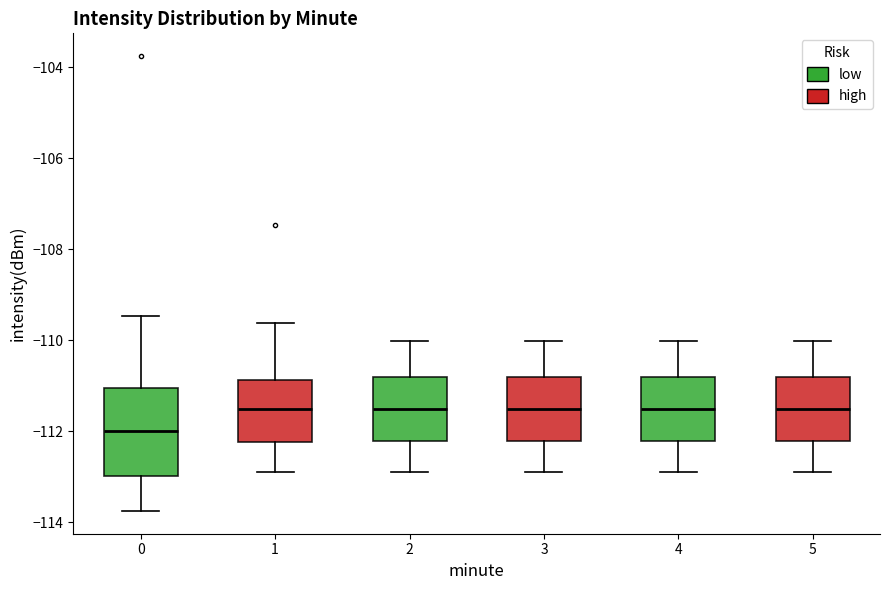

Reading left to right, read every box against the y-axis: the position of its median line, the range the box covers, and the ends of its whiskers. The values are not printed on the chart, so give them approximately, as read against the axis.

0: median -112.0, box -113.0 to -111.0, whiskers -113.8 to -109.4
1: median -111.6, box -112.2 to -110.8, whiskers -113.0 to -109.6
2: median -111.6, box -112.2 to -110.8, whiskers -113.0 to -110.0
3: median -111.6, box -112.2 to -110.8, whiskers -113.0 to -110.0
4: median -111.6, box -112.2 to -110.8, whiskers -113.0 to -110.0
5: median -111.6, box -112.2 to -110.8, whiskers -113.0 to -110.0